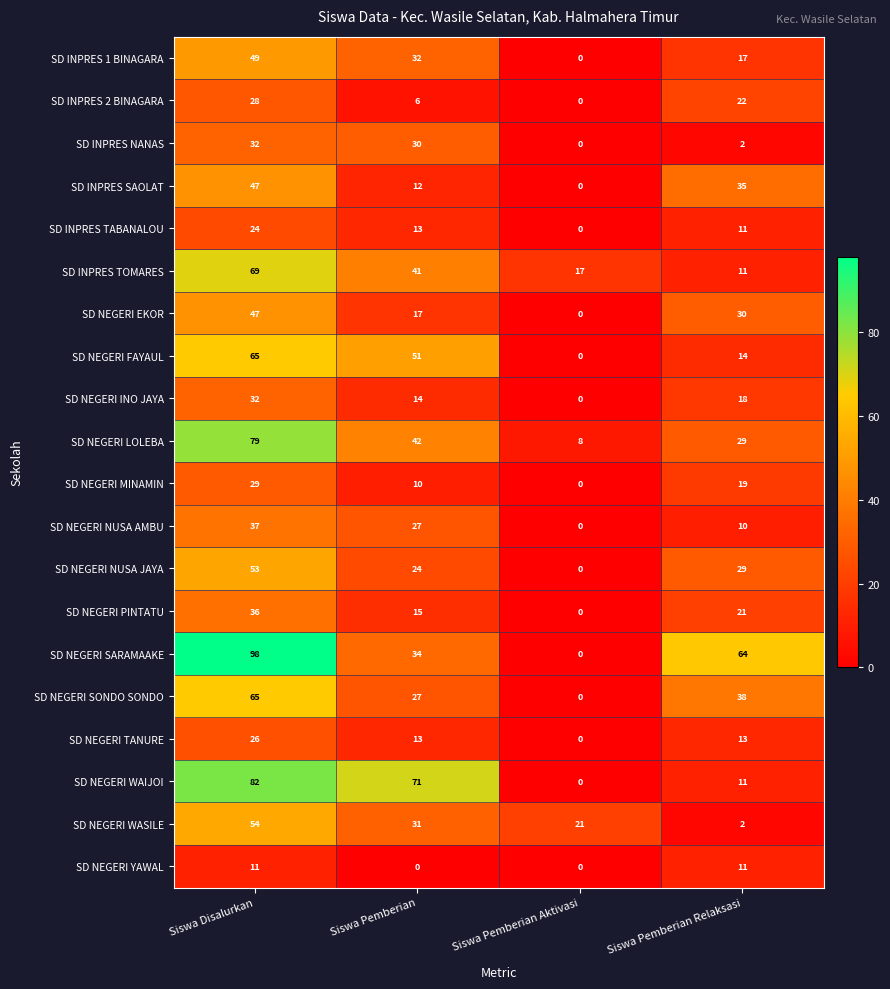

Which label corresponds to the largest value in the chart?

Siswa Disalurkan